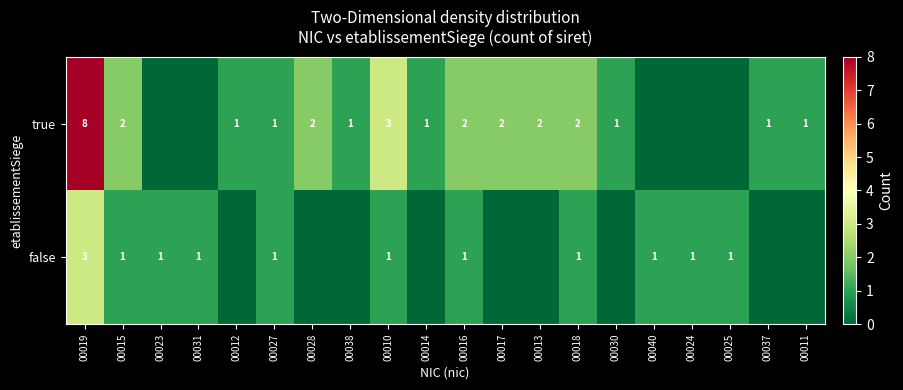

The value of false at 00010 is 1. True or false?

True